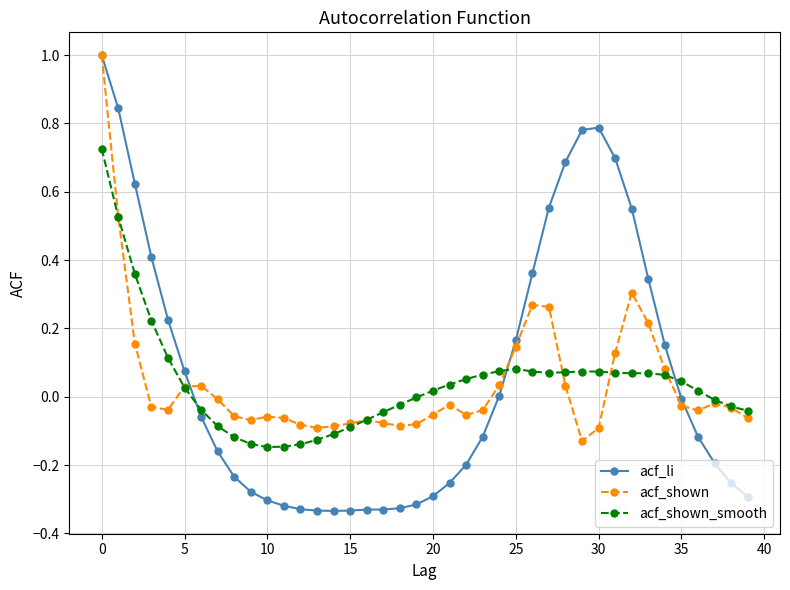

In acf_shown, how many points are higher than both neighbors (excluding endpoints)?

7